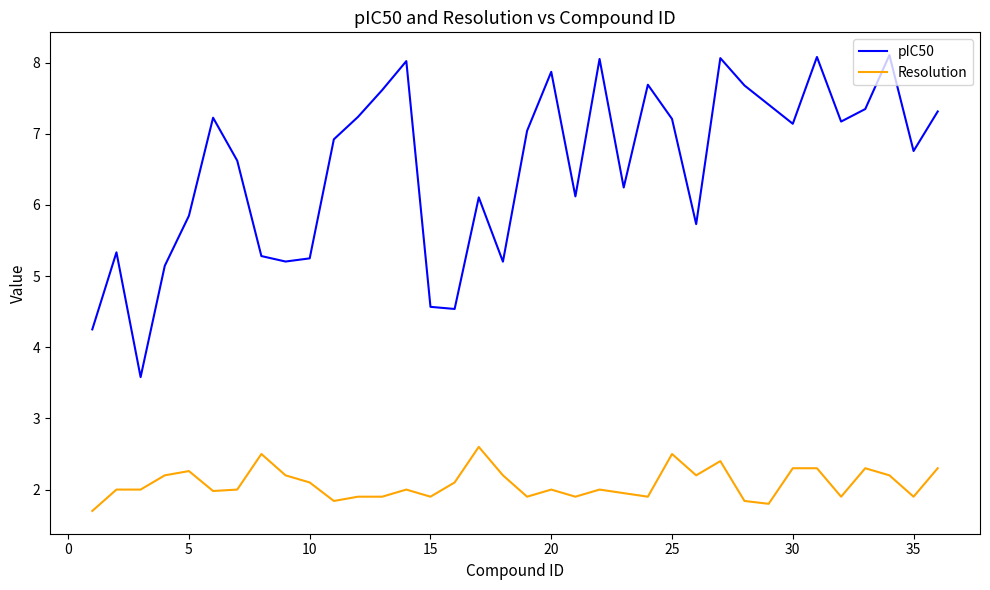

What is the difference between the maximum and minimum values in the pIC50 series?

4.5